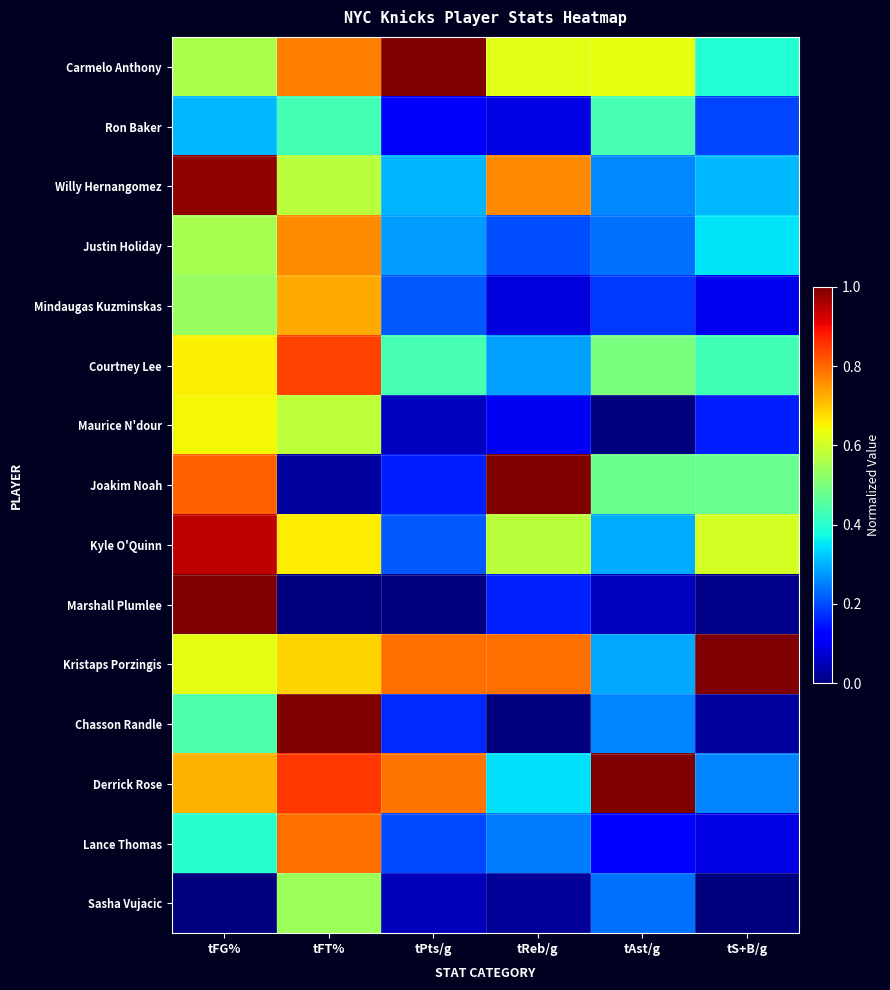

At how many categories does at least one series exceed 0?

6